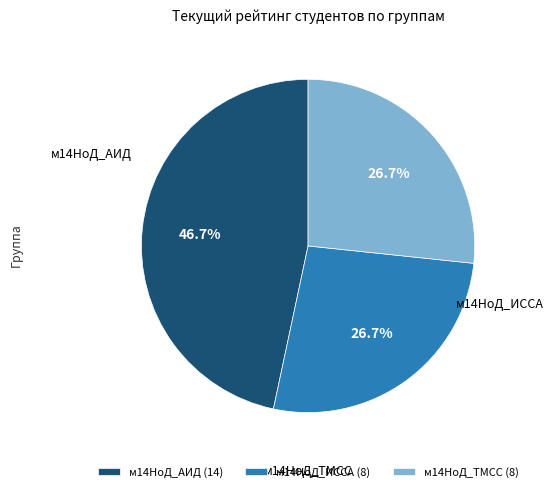

To the nearest percent, what is the average slice percentage?

33%